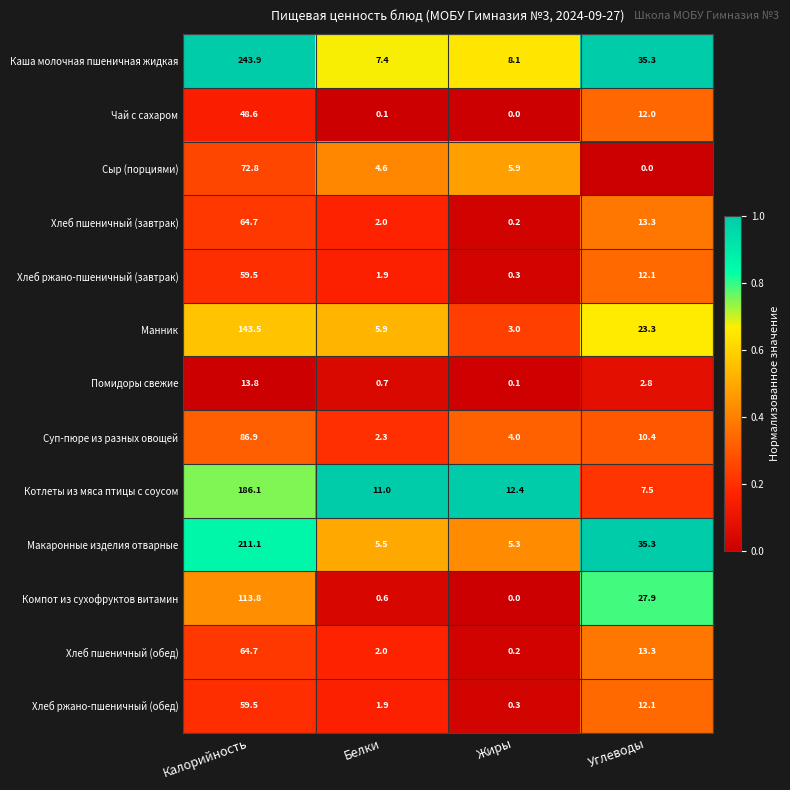

What is the difference between the Помидоры свежие values at Калорийность and Белки?

13.1